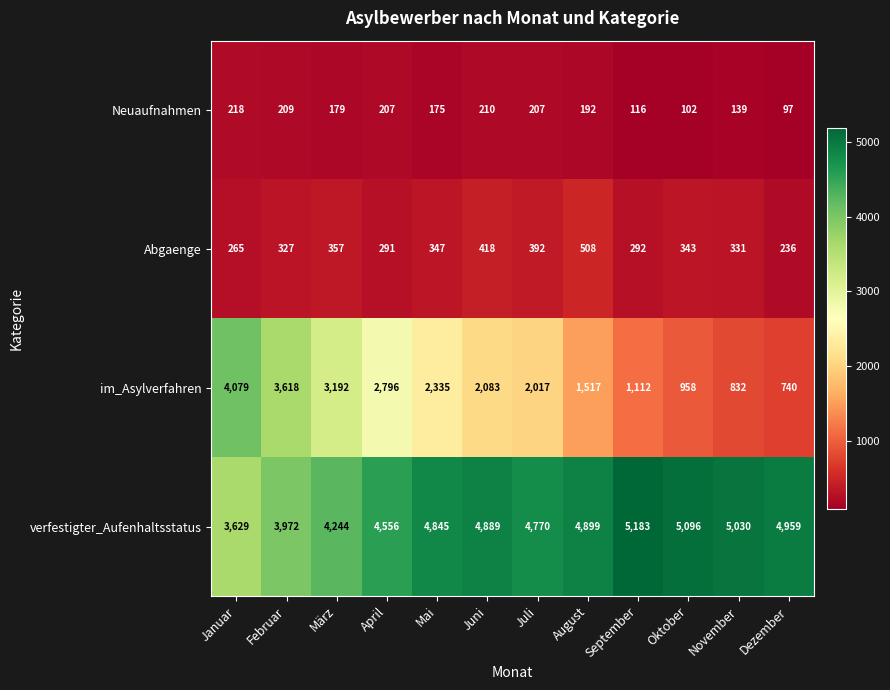

How many series are shown in this chart?

4